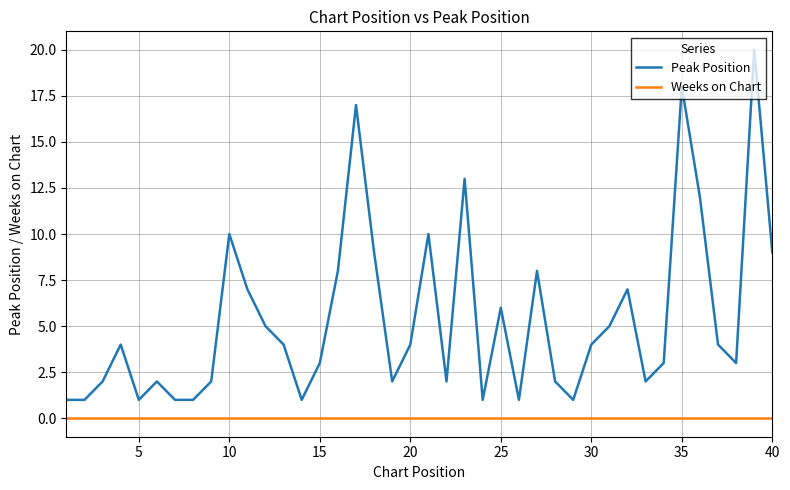

True or false: Weeks on Chart and Peak Position intersect in this chart.

False